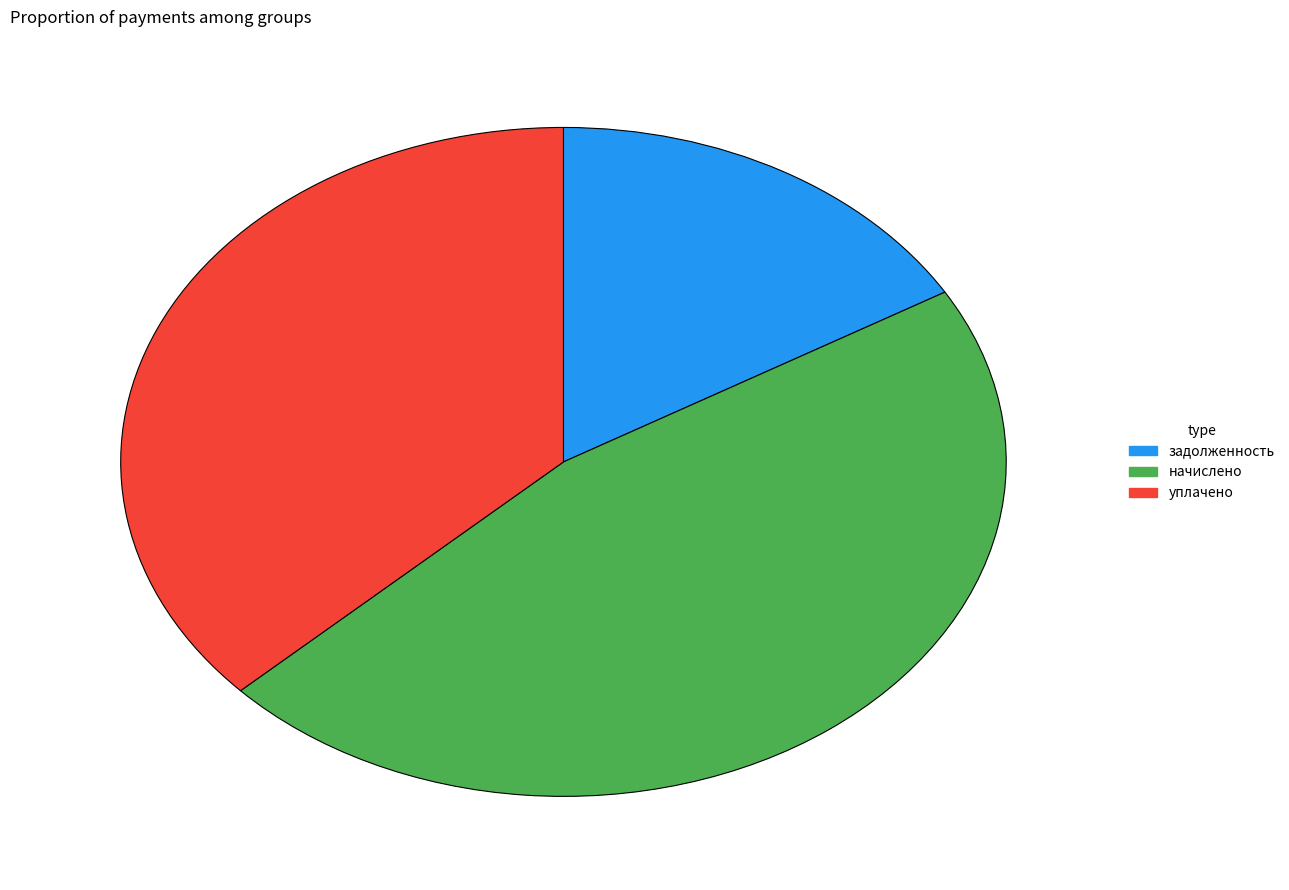

Between уплачено and начислено, which is larger?

начислено